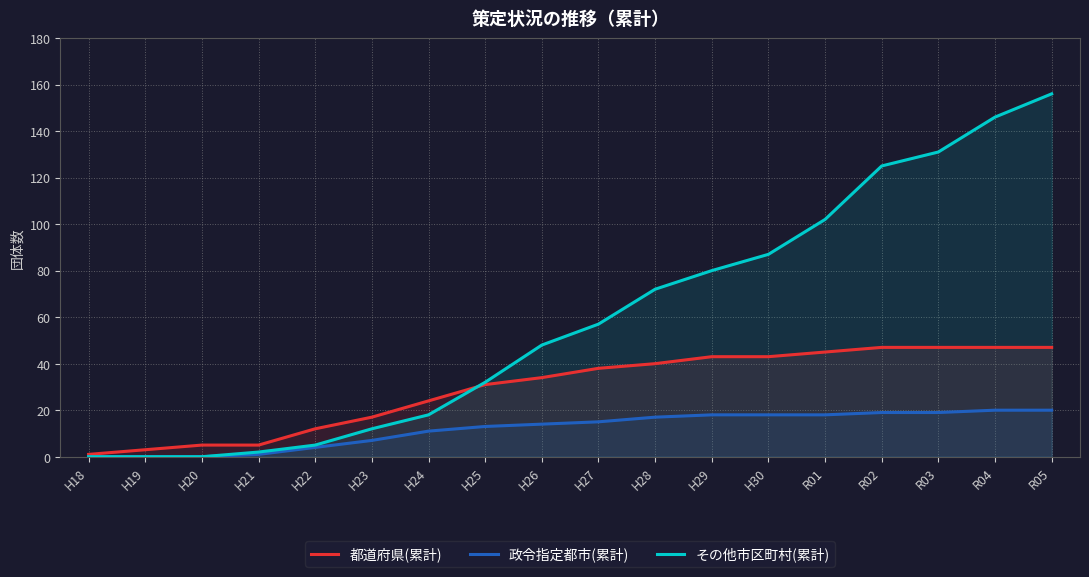

What are all the series names shown in the legend?

都道府県(累計), 政令指定都市(累計), その他市区町村(累計)